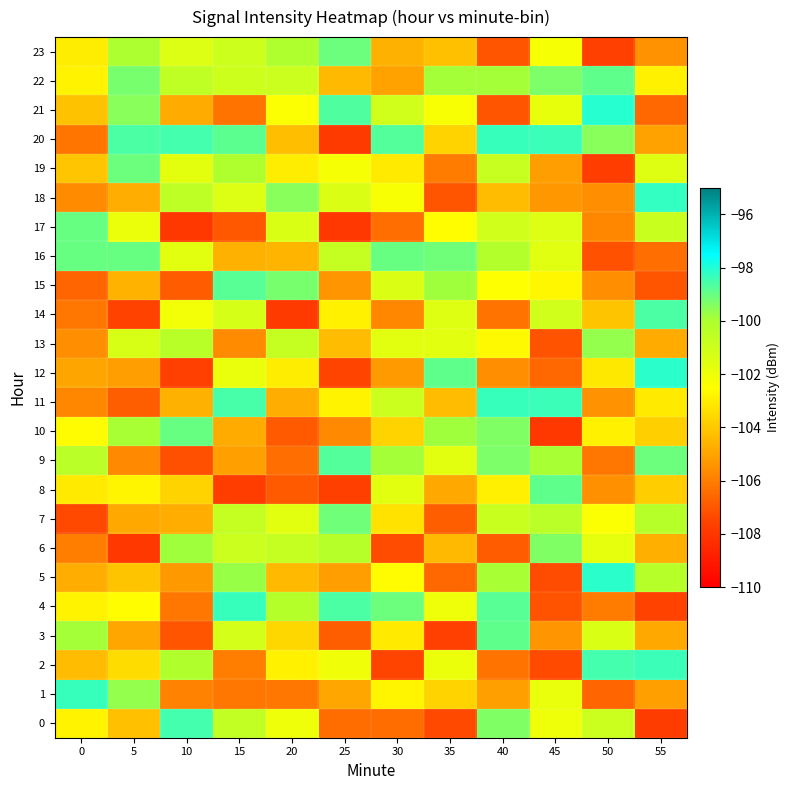

Which series has the largest total across all categories?

22